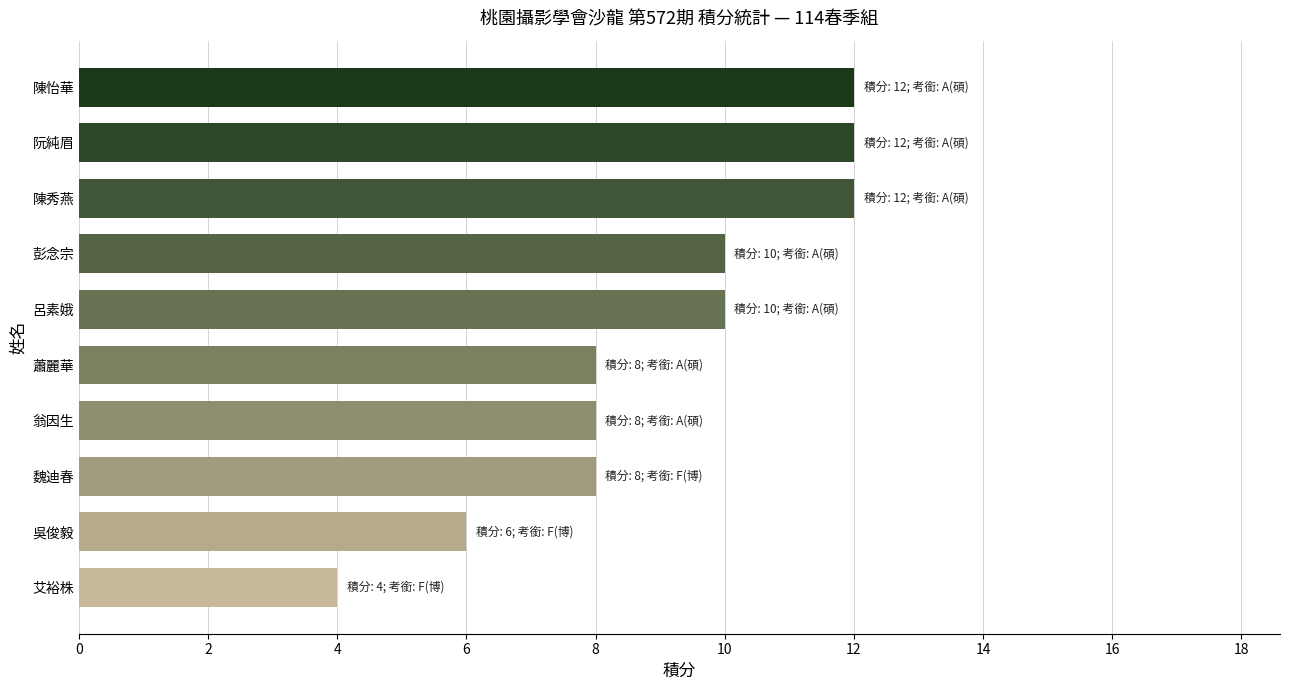

What is the maximum value shown in the chart?

12